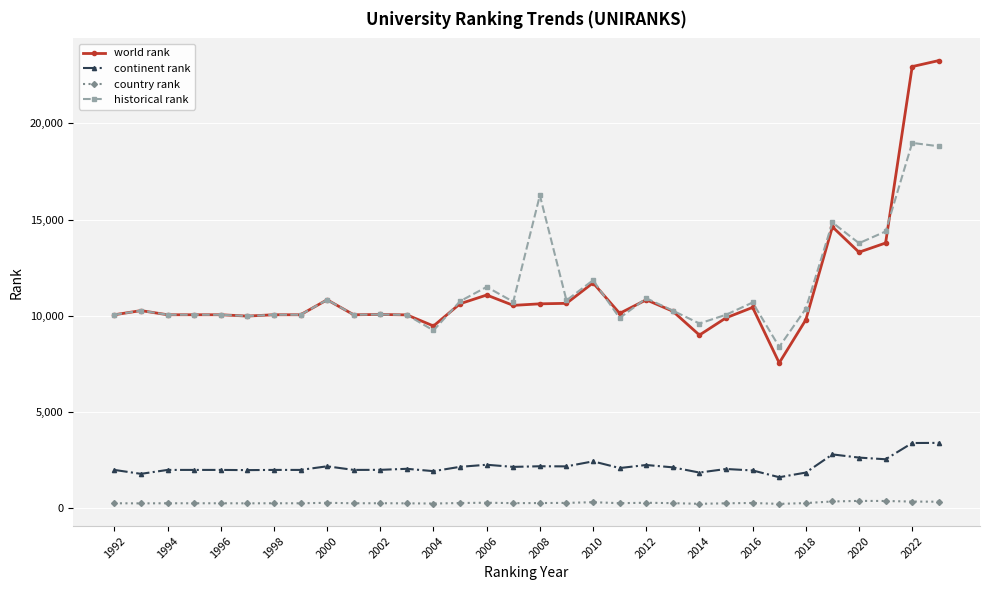

True or false: country rank has more than 2 interior local peaks.

True